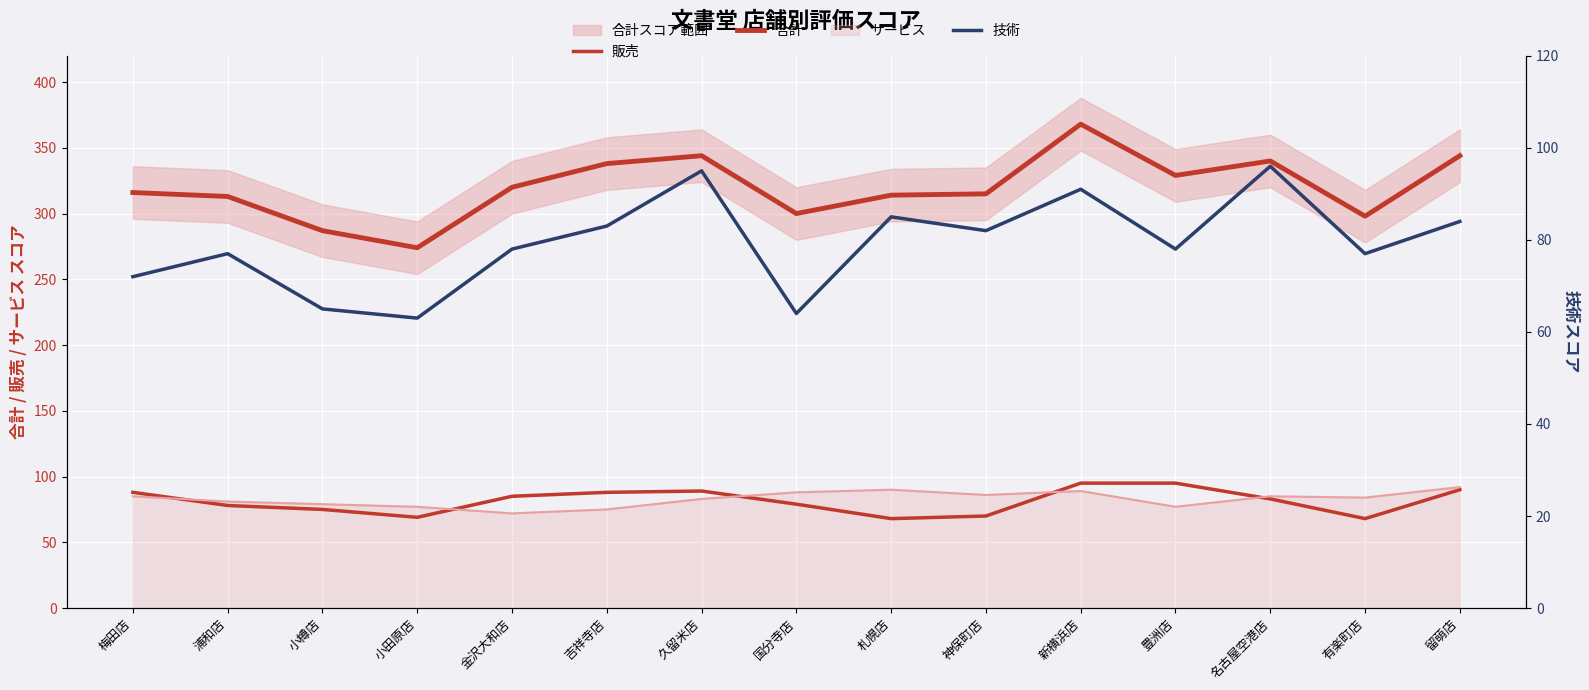

What position from the right is 豊洲店?

4